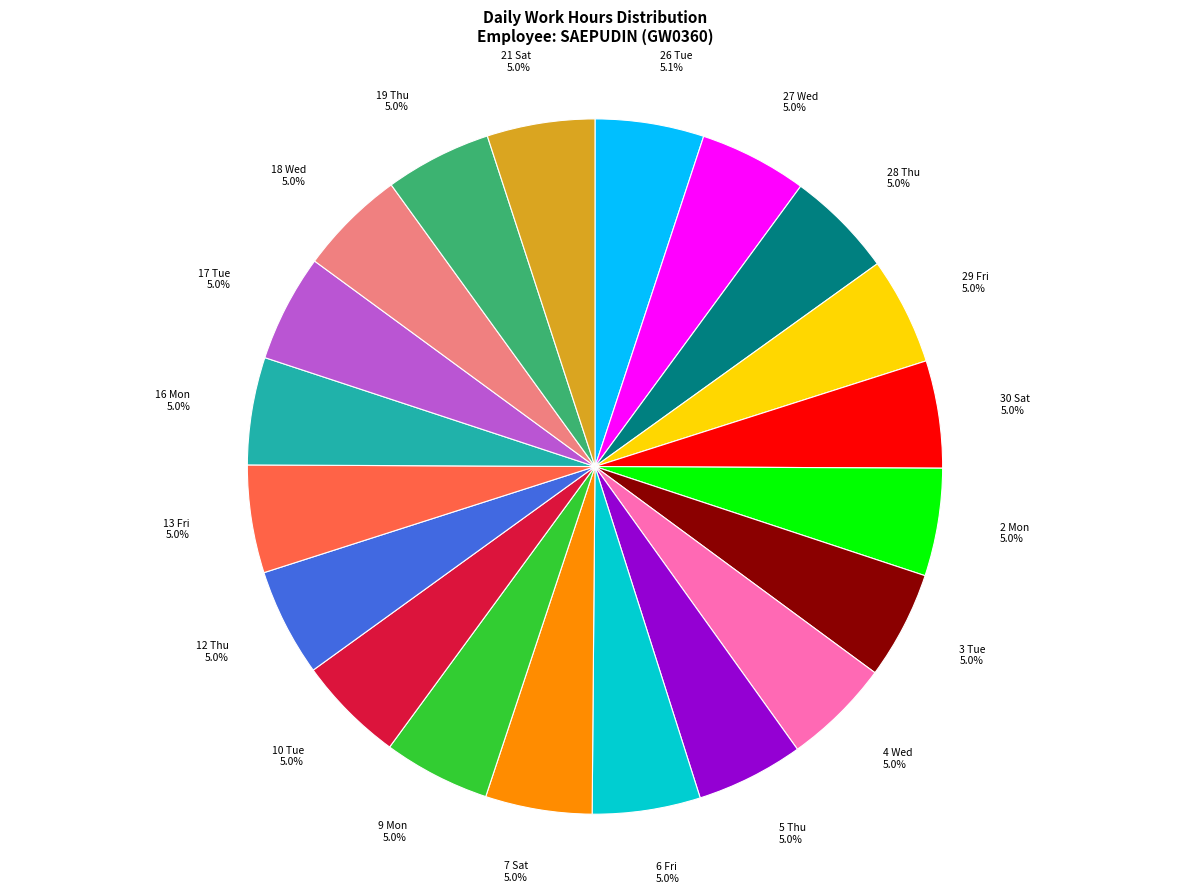

Is there a majority slice in this chart?

No